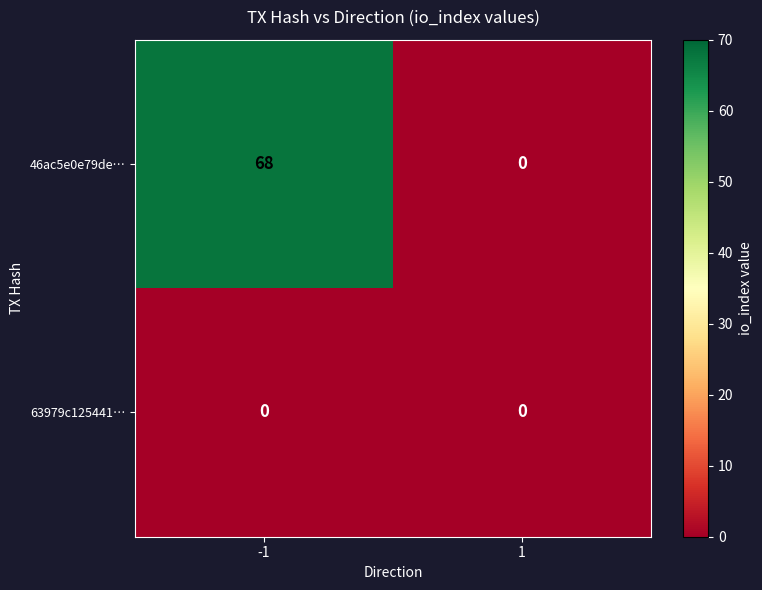

Reading left to right, list all the values displayed in this chart.

46ac5e0e79de…: -1=68	1=0
63979c125441…: -1=0	1=0